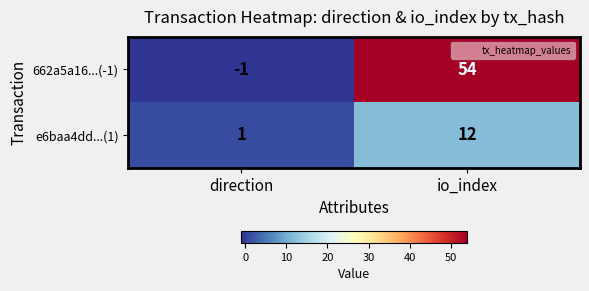

Is it true that 662a5a16...(-1) equals 0 at direction?

False